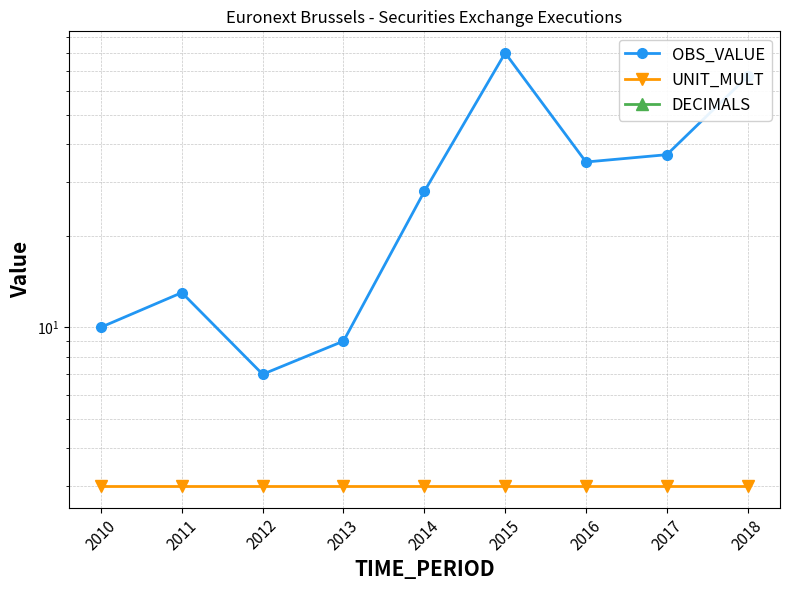

List the labels in order of OBS_VALUE value, largest first.

2015, 2018, 2017, 2016, 2014, 2011, 2010, 2013, 2012